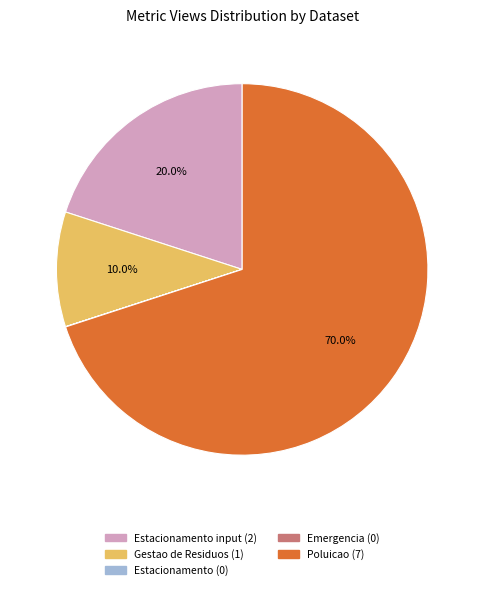

Does any single category account for the majority?

Yes